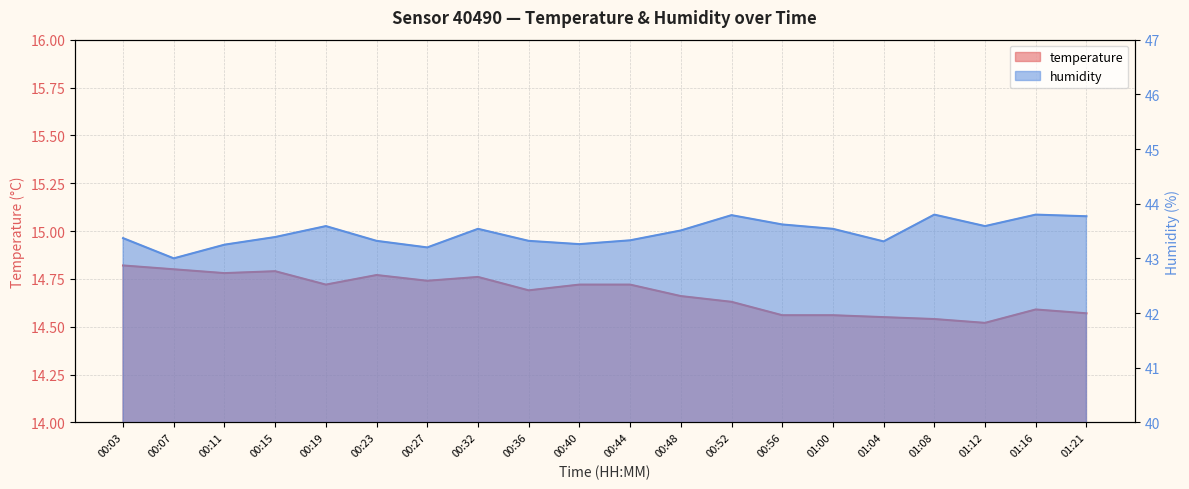

True or false: temperature and humidity cross at least once.

False